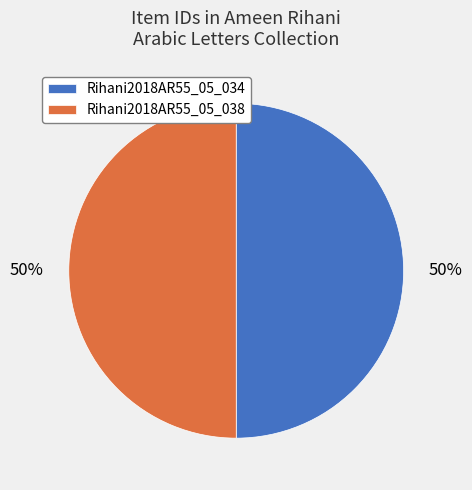

Approximately how many times larger is the value at Rihani2018AR55_05_038 compared to Rihani2018AR55_05_034?

1.0